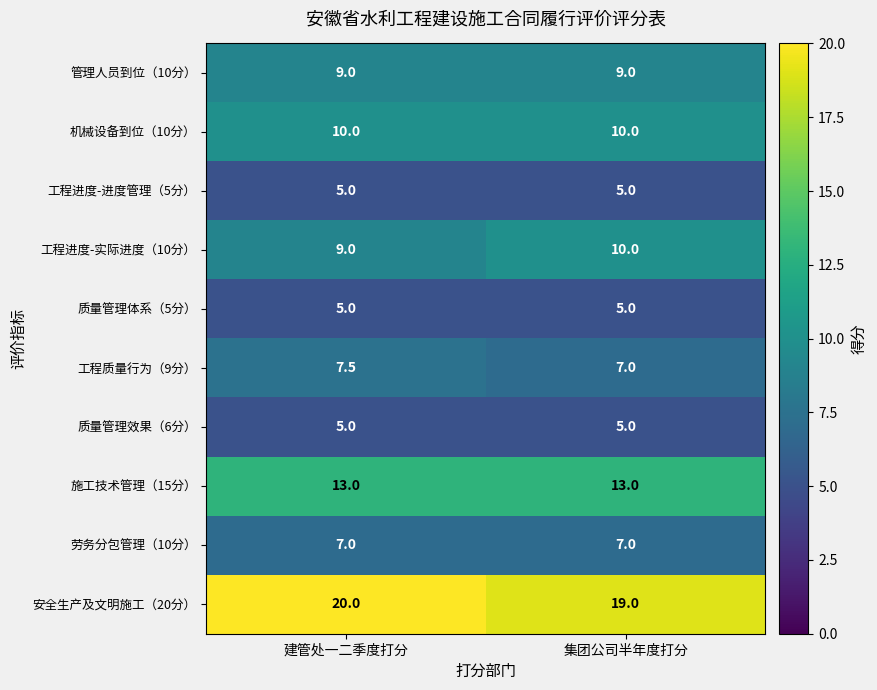

At which category is the sum across all series the highest?

建管处一二季度打分